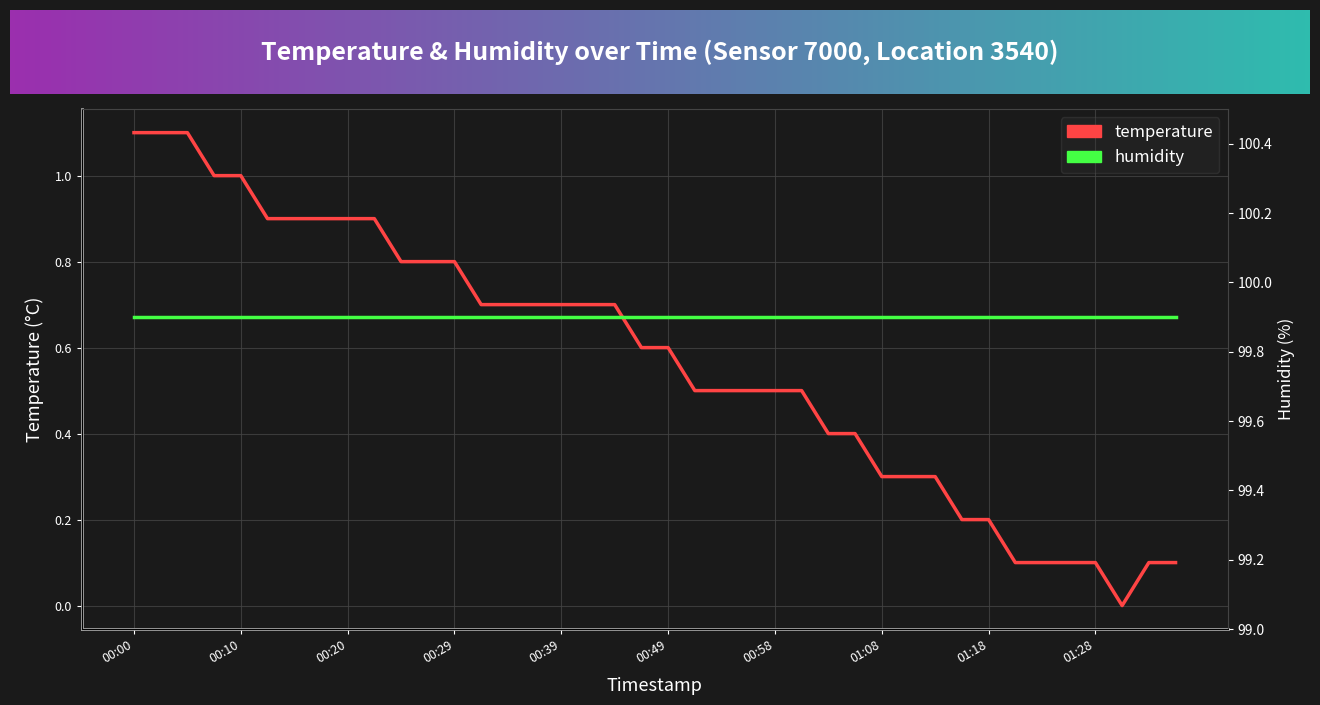

True or false: there are more than 2 points higher than both neighbors.

False